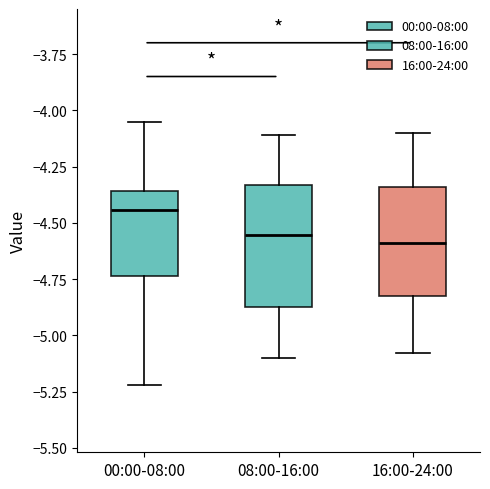

Reading left to right, read every box against the y-axis: the position of its median line, the range the box covers, and the ends of its whiskers. The values are not printed on the chart, so give them approximately, as read against the axis.

00:00-08:00: median -4.45, box -4.75 to -4.35, whiskers -5.20 to -4.05
08:00-16:00: median -4.55, box -4.85 to -4.35, whiskers -5.10 to -4.10
16:00-24:00: median -4.60, box -4.85 to -4.35, whiskers -5.10 to -4.10